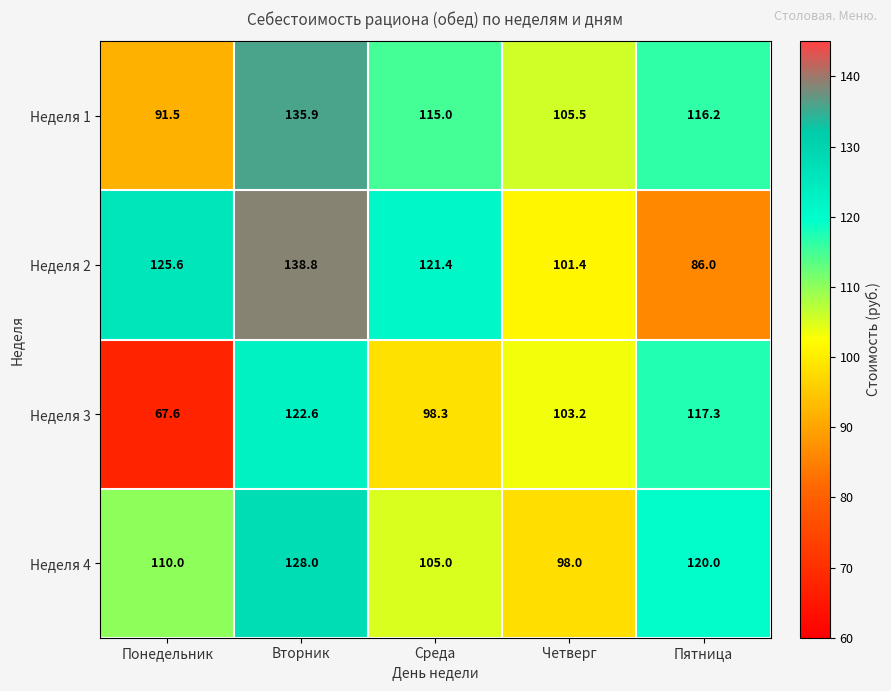

Which series changed the most between Вторник and Четверг?

Неделя 2